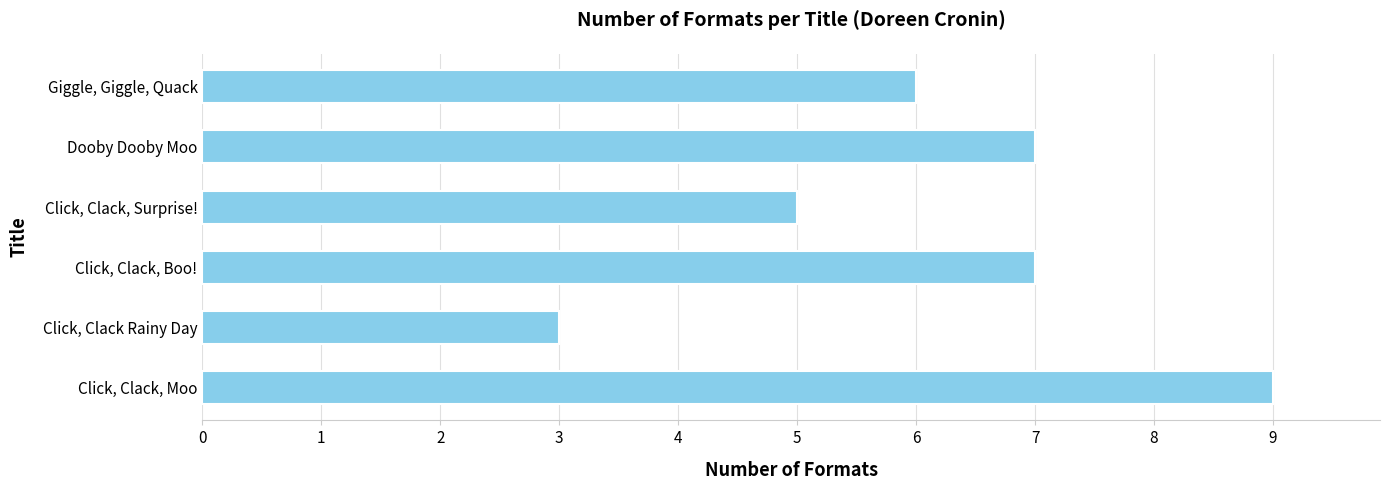

At which category does the chart reach its minimum across all series?

Click, Clack Rainy Day